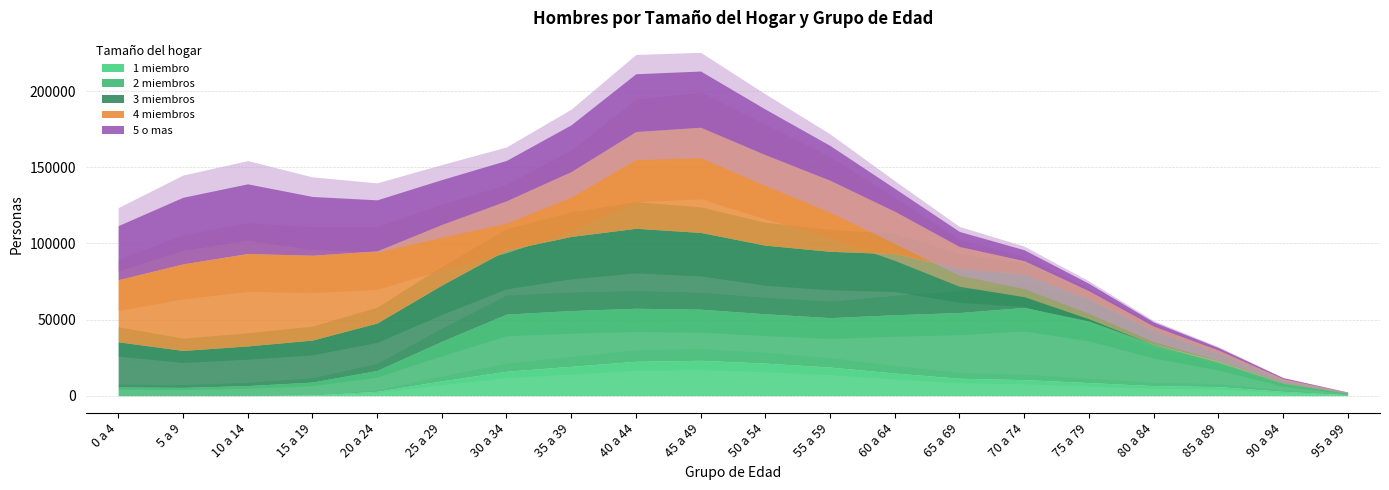

Where does the 5 o mas series first go above 39317?

0 a 4